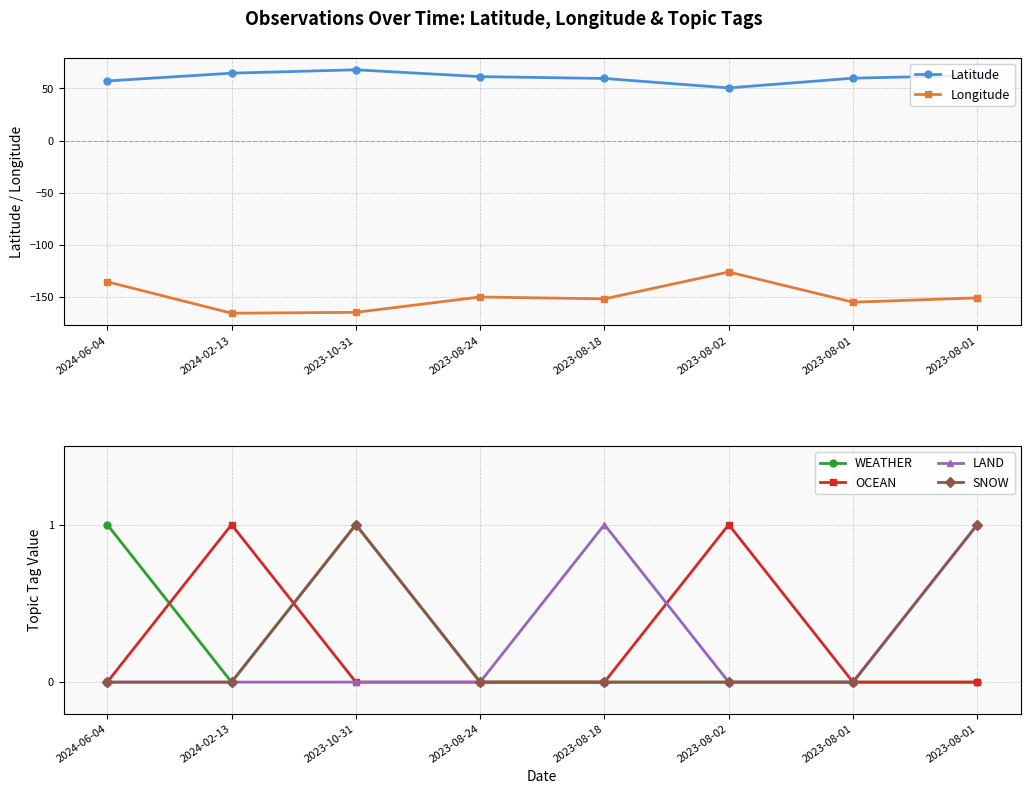

How many values in LAND are above zero?

2